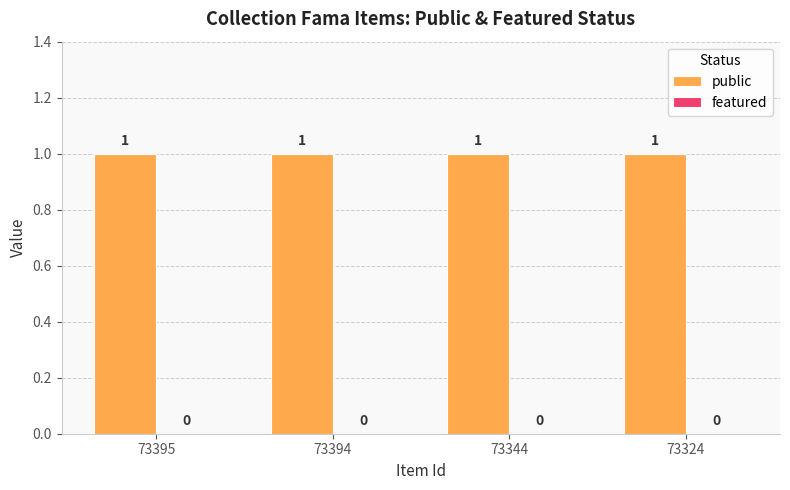

Is it true that public equals 0 at 73324?

False